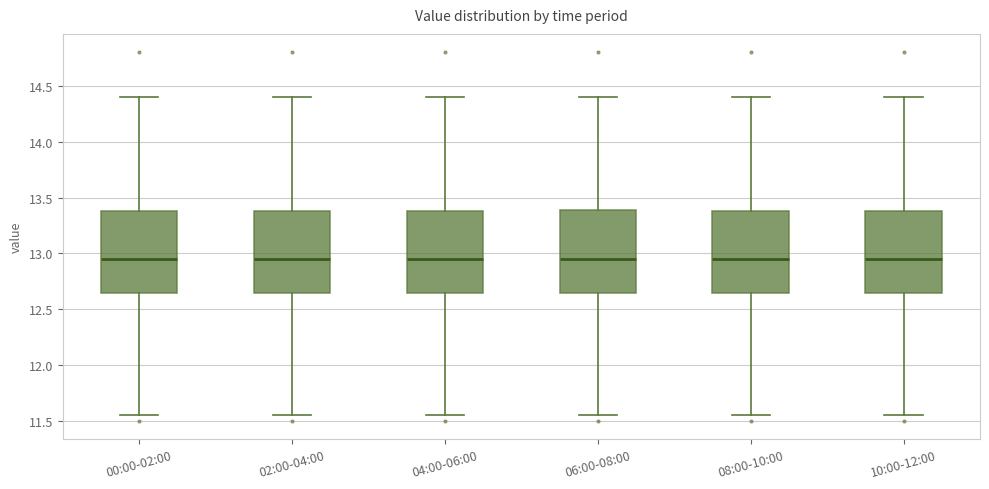

Reading left to right, read every box against the y-axis: the position of its median line, the range the box covers, and the ends of its whiskers. The values are not printed on the chart, so give them approximately, as read against the axis.

00:00-02:00: median 12.95, box 12.65 to 13.40, whiskers 11.55 to 14.40
02:00-04:00: median 12.95, box 12.65 to 13.40, whiskers 11.55 to 14.40
04:00-06:00: median 12.95, box 12.65 to 13.40, whiskers 11.55 to 14.40
06:00-08:00: median 12.95, box 12.65 to 13.40, whiskers 11.55 to 14.40
08:00-10:00: median 12.95, box 12.65 to 13.40, whiskers 11.55 to 14.40
10:00-12:00: median 12.95, box 12.65 to 13.40, whiskers 11.55 to 14.40